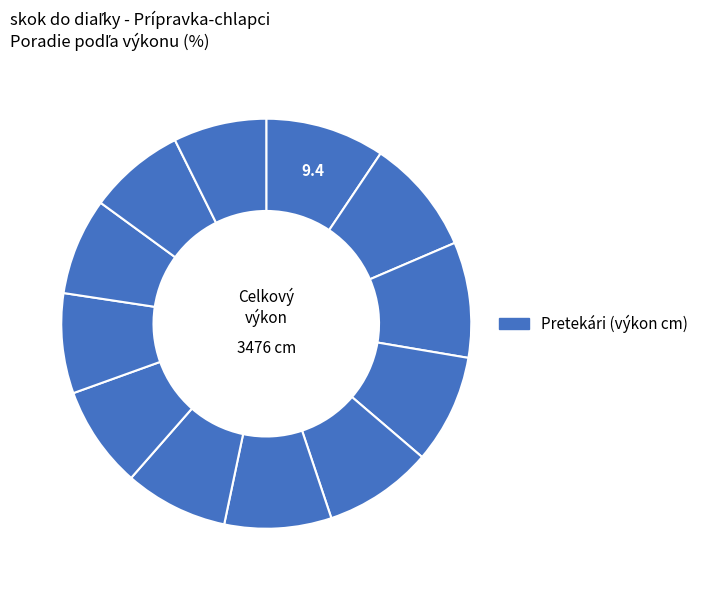

How many slices are in this pie chart?

12